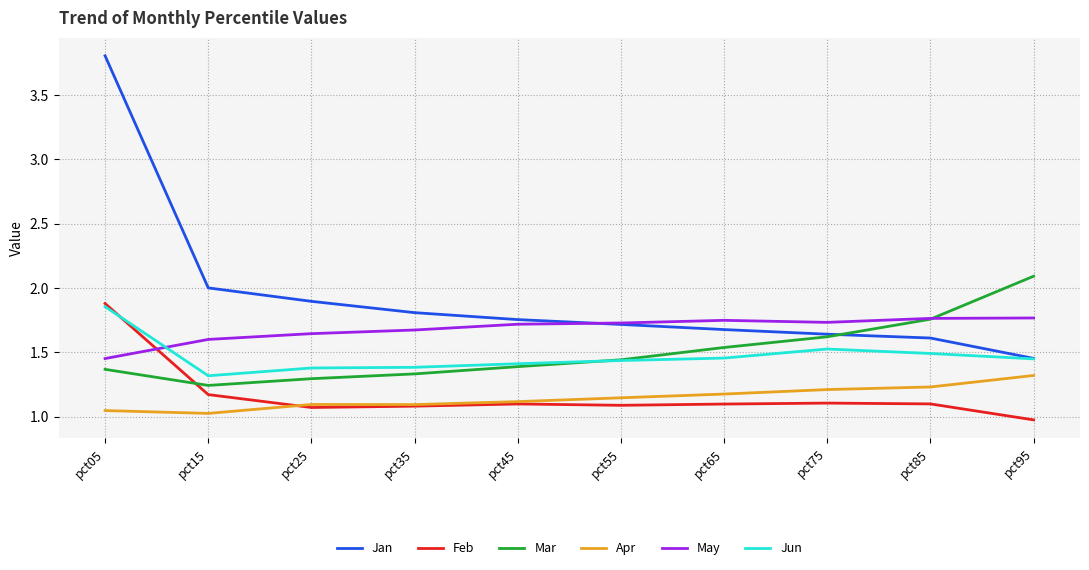

At which label does Apr reach its peak?

pct95